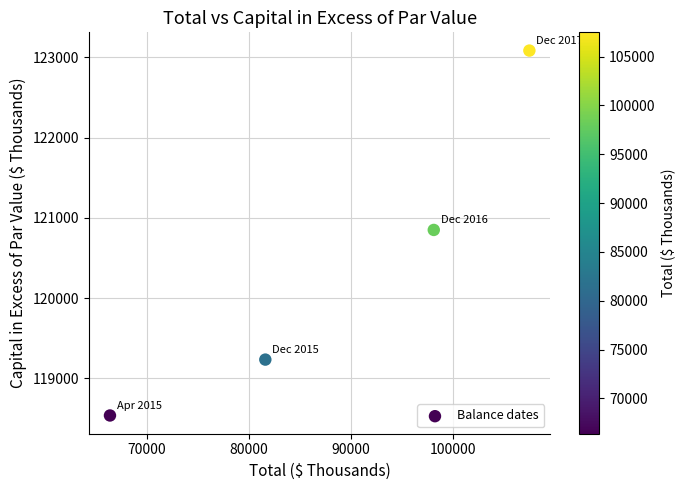

What is the average Y value?

120426